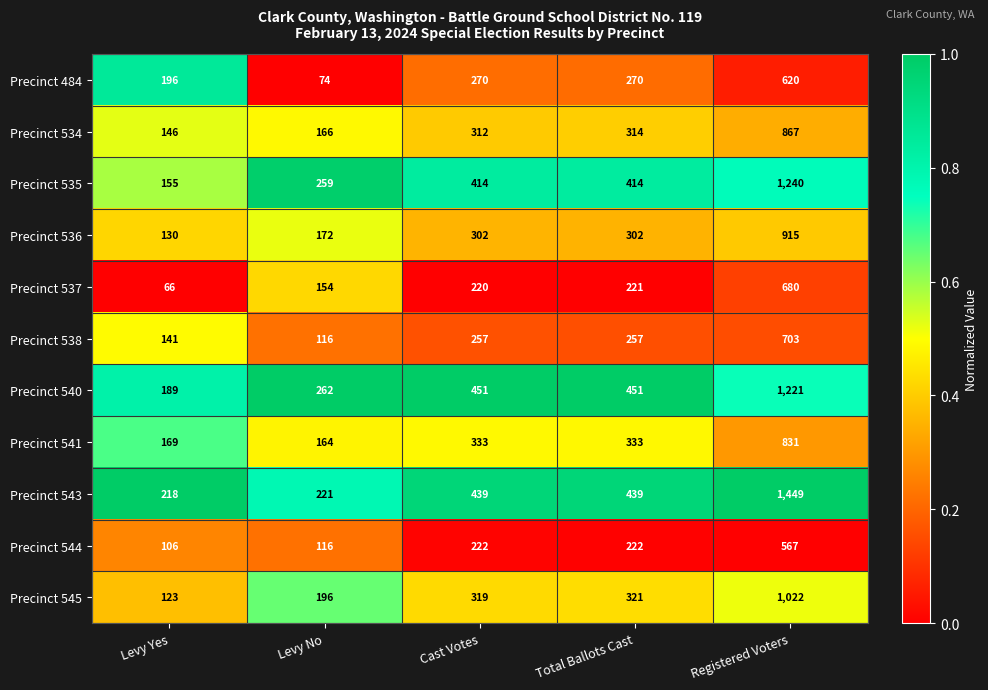

At which category is the sum across all series the highest?

Registered Voters